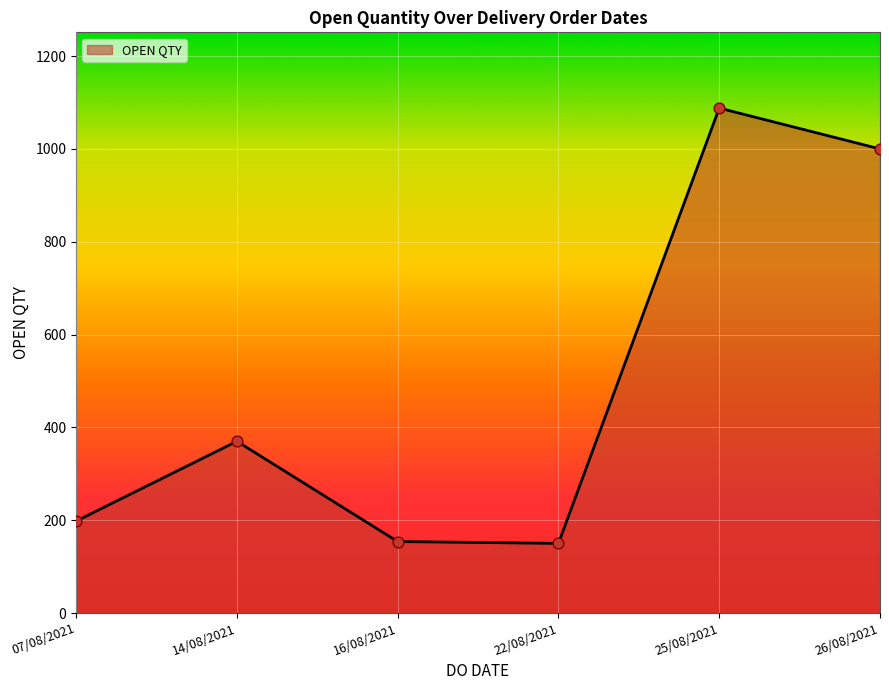

Approximately how many times larger is the value at 22/08/2021 compared to 07/08/2021?

0.8